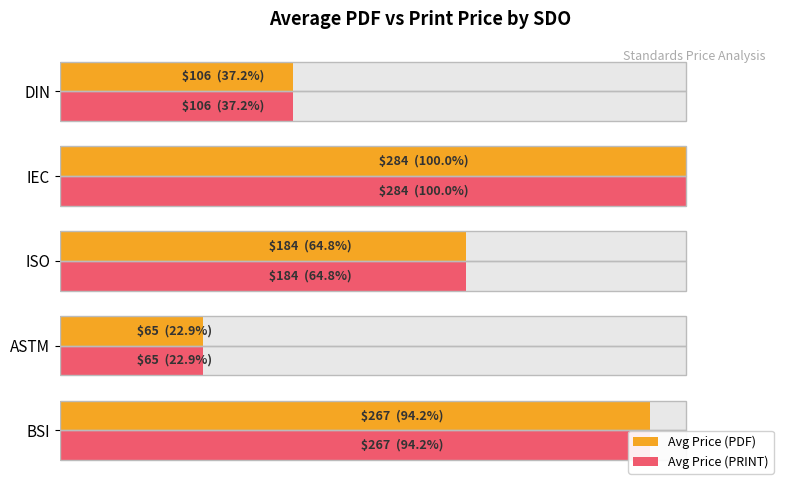

Reading left to right, list all the values displayed in this chart.

Avg Price (PDF): 94.2	22.9	64.8	100.0	37.2
Avg Price (PRINT): 94.2	22.9	64.8	100.0	37.2